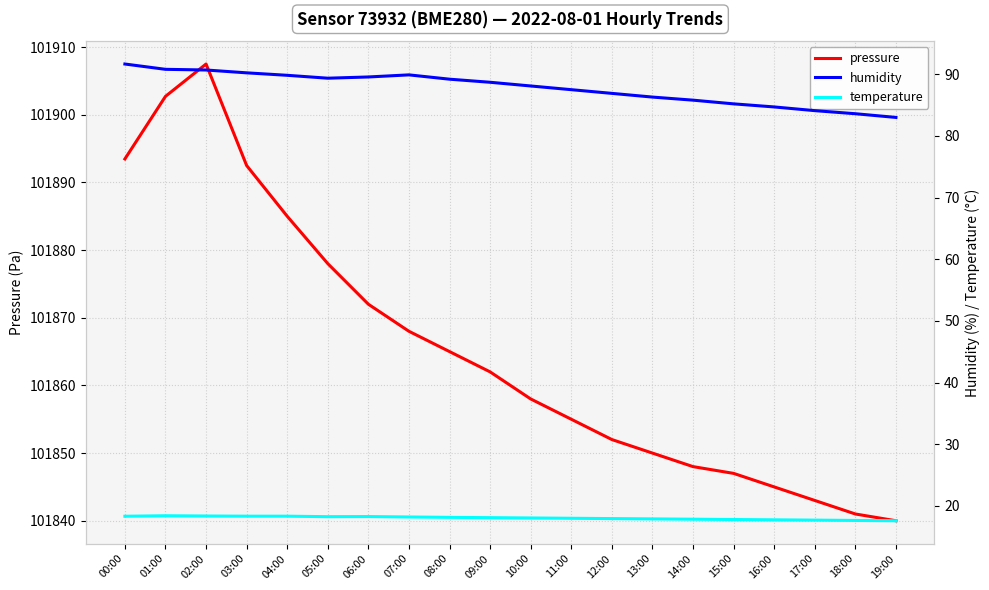

Is the value of pressure at 13:00 greater than the value of temperature at 01:00?

Yes